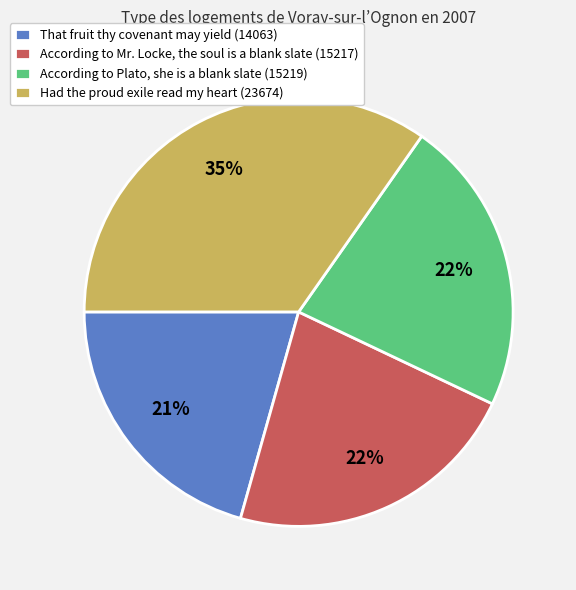

Which has a higher value, Had the proud exile read my heart (23674) or According to Mr. Locke, the soul is a blank slate (15217)?

Had the proud exile read my heart (23674)